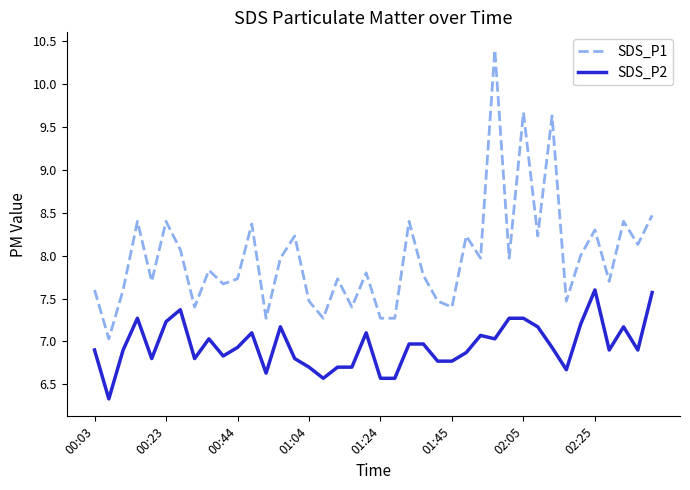

List the series in order of their peak value, highest first.

SDS_P1, SDS_P2